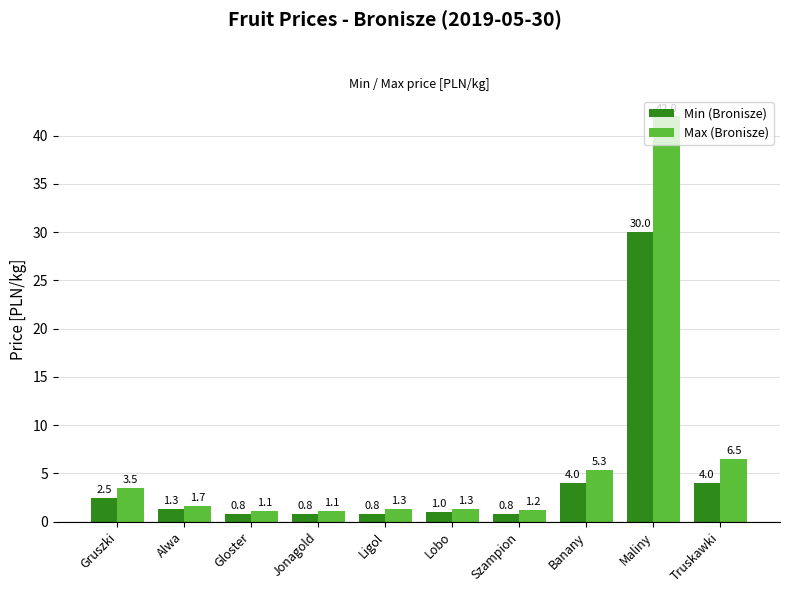

What position from the right is Maliny?

2